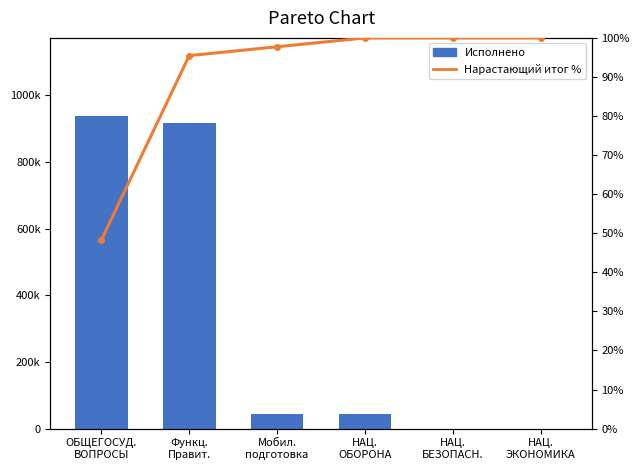

Is it true that Исполнено equals 44110.2 at Мобил.
подготовка?

True